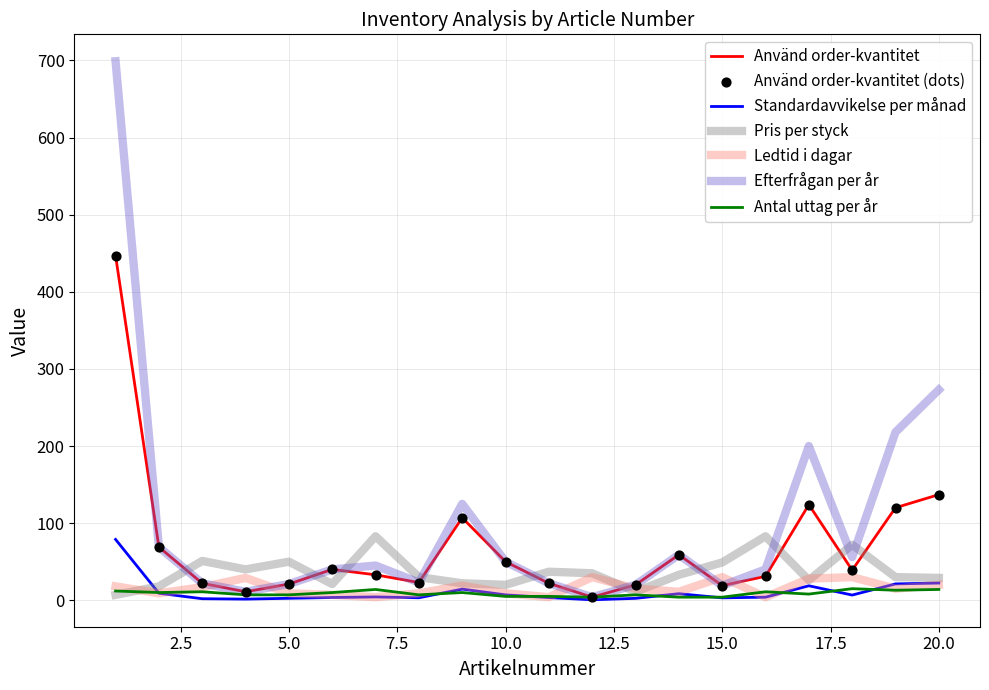

Which series has the largest total across all categories?

Efterfrågan per år